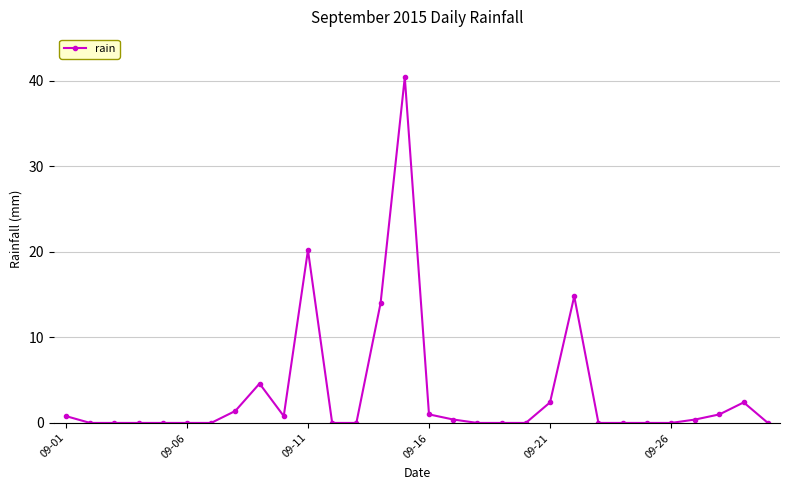

True or false: the data has more than 2 interior local peaks.

True